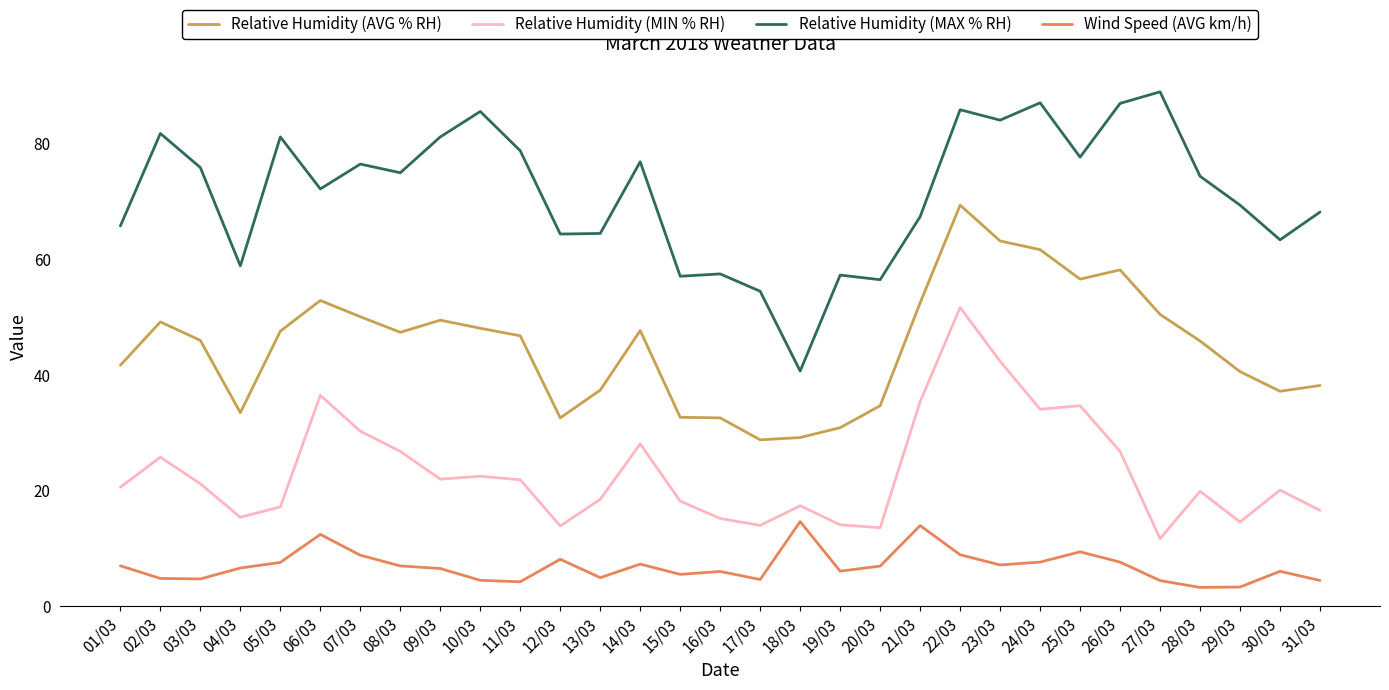

At which label does Relative Humidity (MIN % RH) reach its minimum?

27/03